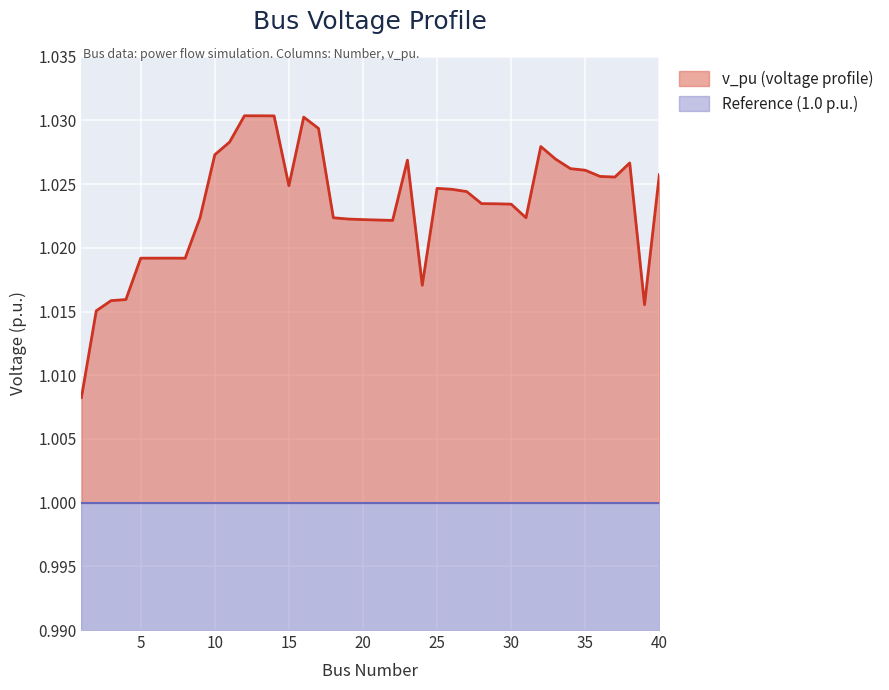

Is it true that Reference (1.0 p.u.) equals 1.0 at 15?

True